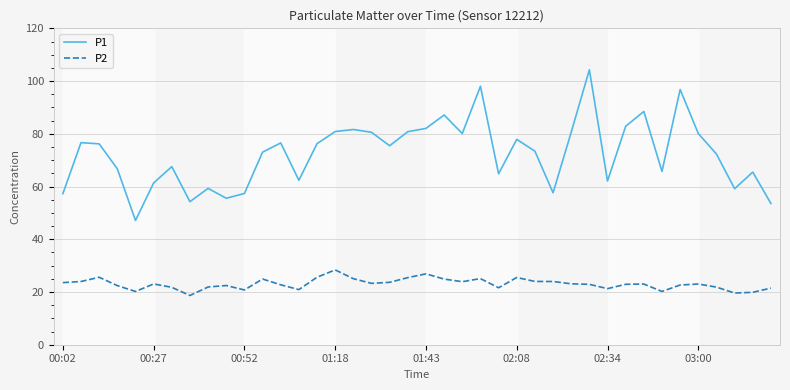

What is the minimum value for P1?

47.1